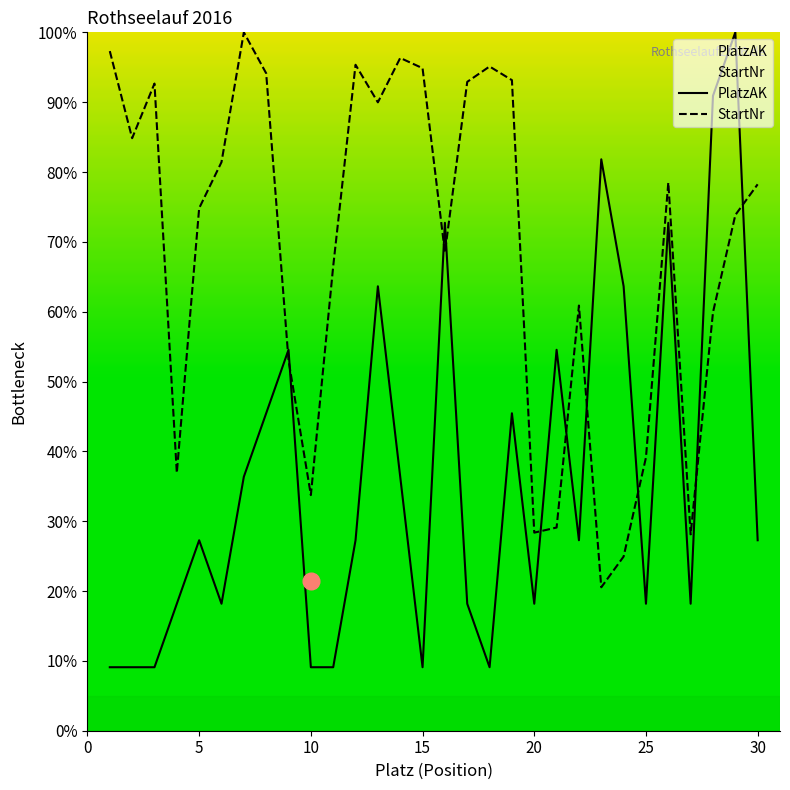

Which series has the largest total across all categories?

StartNr